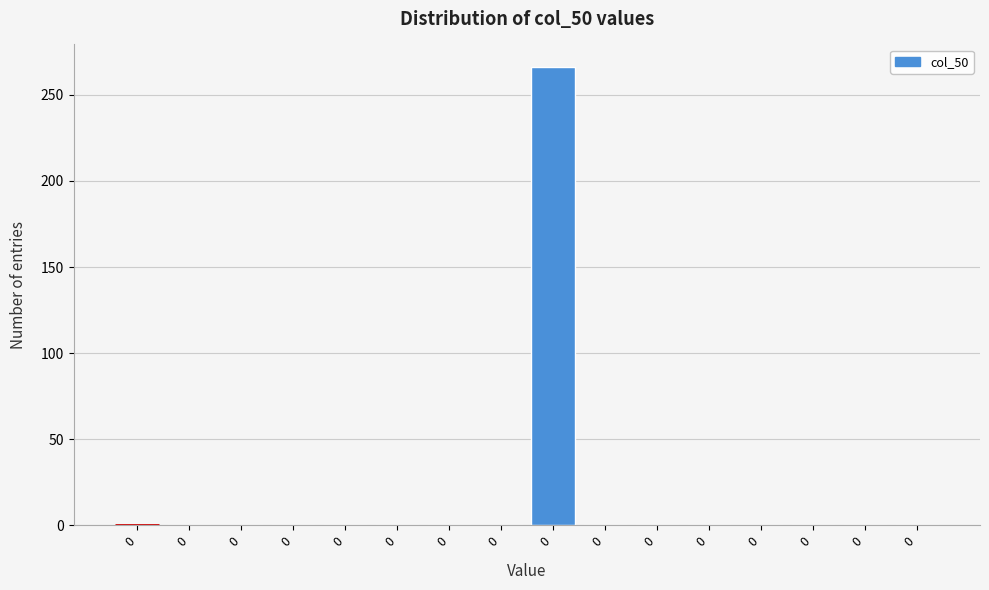

How many data points are above 0?

1